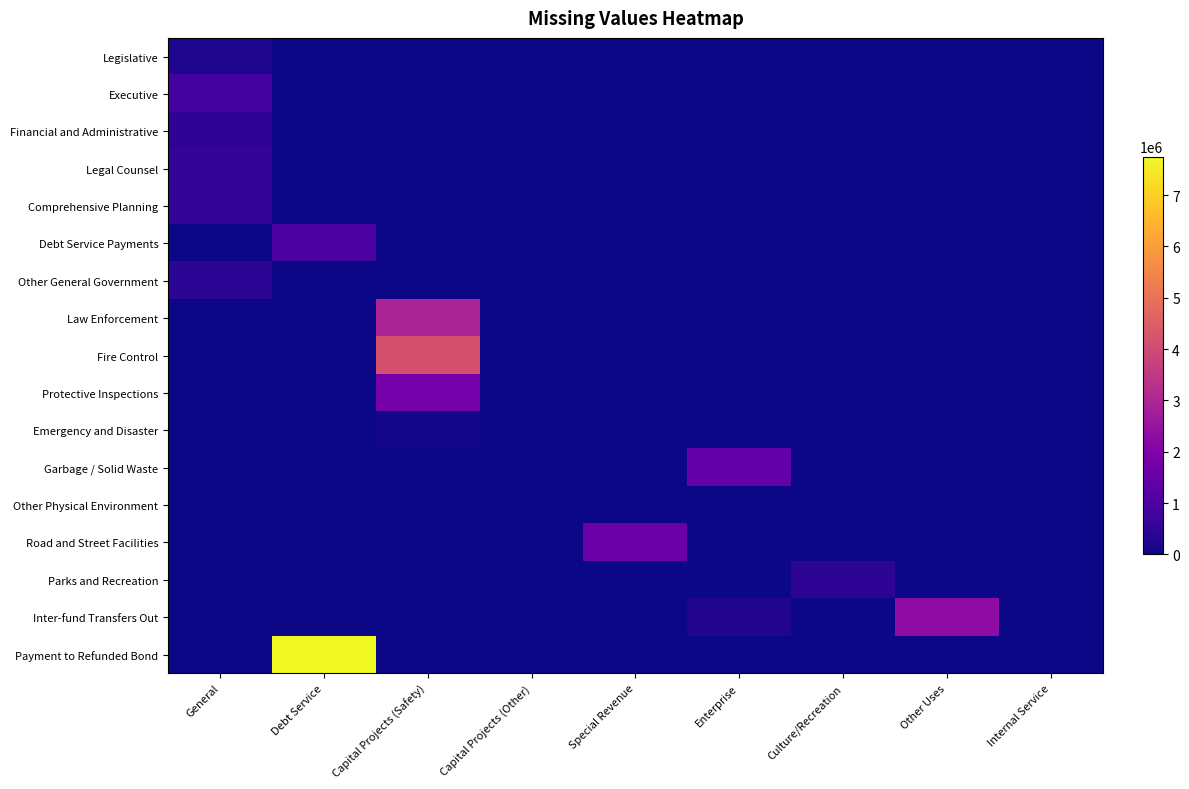

Reading right to left, transcribe all the data shown in this chart.

Legislative: Internal Service=0	Other Uses=0	Culture/Recreation=0	Enterprise=0	Special Revenue=0	Capital Projects (Other)=0	Capital Projects (Safety)=0	Debt Service=0	General=187412
Executive: Internal Service=0	Other Uses=0	Culture/Recreation=0	Enterprise=0	Special Revenue=0	Capital Projects (Other)=0	Capital Projects (Safety)=0	Debt Service=0	General=817726
Financial and Administrative: Internal Service=0	Other Uses=0	Culture/Recreation=0	Enterprise=0	Special Revenue=0	Capital Projects (Other)=0	Capital Projects (Safety)=0	Debt Service=0	General=465674
Legal Counsel: Internal Service=0	Other Uses=0	Culture/Recreation=0	Enterprise=0	Special Revenue=0	Capital Projects (Other)=0	Capital Projects (Safety)=0	Debt Service=0	General=557144
Comprehensive Planning: Internal Service=0	Other Uses=0	Culture/Recreation=0	Enterprise=0	Special Revenue=0	Capital Projects (Other)=0	Capital Projects (Safety)=0	Debt Service=0	General=561752
Debt Service Payments: Internal Service=0	Other Uses=0	Culture/Recreation=0	Enterprise=0	Special Revenue=0	Capital Projects (Other)=0	Capital Projects (Safety)=0	Debt Service=954195	General=0
Other General Government: Internal Service=0	Other Uses=0	Culture/Recreation=0	Enterprise=0	Special Revenue=0	Capital Projects (Other)=0	Capital Projects (Safety)=0	Debt Service=0	General=418476
Law Enforcement: Internal Service=0	Other Uses=0	Culture/Recreation=0	Enterprise=0	Special Revenue=0	Capital Projects (Other)=28093	Capital Projects (Safety)=2921729	Debt Service=0	General=0
Fire Control: Internal Service=0	Other Uses=0	Culture/Recreation=0	Enterprise=0	Special Revenue=0	Capital Projects (Other)=22107	Capital Projects (Safety)=4172629	Debt Service=0	General=0
Protective Inspections: Internal Service=0	Other Uses=0	Culture/Recreation=0	Enterprise=0	Special Revenue=0	Capital Projects (Other)=0	Capital Projects (Safety)=1740750	Debt Service=0	General=0
Emergency and Disaster: Internal Service=0	Other Uses=0	Culture/Recreation=0	Enterprise=0	Special Revenue=0	Capital Projects (Other)=0	Capital Projects (Safety)=84076	Debt Service=0	General=0
Garbage / Solid Waste: Internal Service=0	Other Uses=0	Culture/Recreation=0	Enterprise=1437043	Special Revenue=0	Capital Projects (Other)=0	Capital Projects (Safety)=0	Debt Service=0	General=0
Other Physical Environment: Internal Service=0	Other Uses=0	Culture/Recreation=0	Enterprise=0	Special Revenue=0	Capital Projects (Other)=14895	Capital Projects (Safety)=0	Debt Service=0	General=0
Road and Street Facilities: Internal Service=0	Other Uses=0	Culture/Recreation=0	Enterprise=0	Special Revenue=1545571	Capital Projects (Other)=0	Capital Projects (Safety)=0	Debt Service=0	General=0
Parks and Recreation: Internal Service=0	Other Uses=0	Culture/Recreation=453488	Enterprise=0	Special Revenue=0	Capital Projects (Other)=0	Capital Projects (Safety)=0	Debt Service=0	General=0
Inter-fund Transfers Out: Internal Service=0	Other Uses=2298507	Culture/Recreation=0	Enterprise=263917	Special Revenue=0	Capital Projects (Other)=0	Capital Projects (Safety)=0	Debt Service=0	General=0
Payment to Refunded Bond: Internal Service=0	Other Uses=0	Culture/Recreation=0	Enterprise=0	Special Revenue=0	Capital Projects (Other)=0	Capital Projects (Safety)=0	Debt Service=7750000	General=0